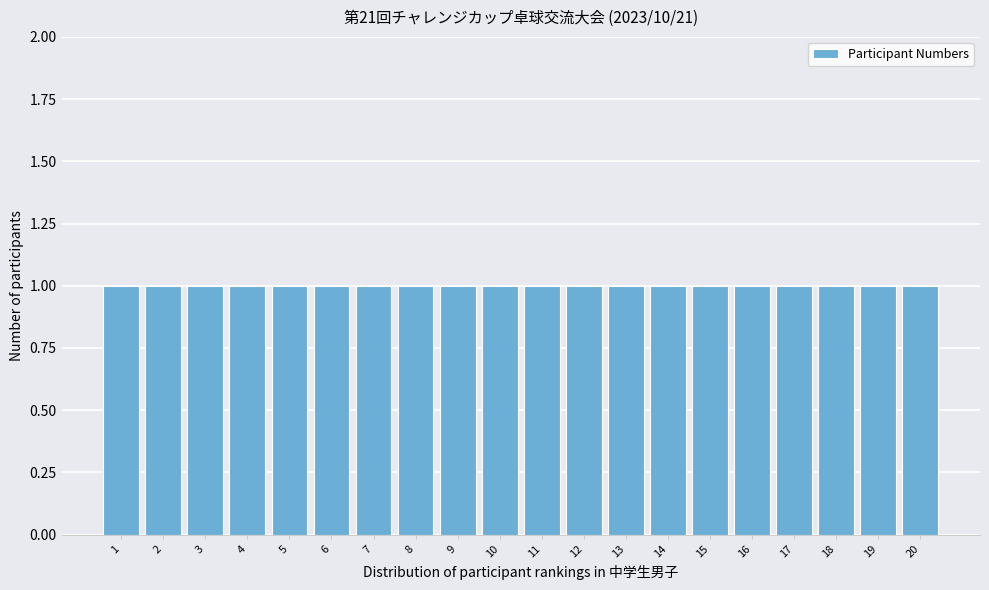

Reading left to right, list every bar in this chart as the range it spans on the x-axis followed by its height. The values are not printed on the chart, so give them approximately, as read against the axis.

0.5 to 1.5: 1
1.5 to 2.5: 1
2.5 to 3.5: 1
3.5 to 4.5: 1
4.5 to 5.5: 1
5.5 to 6.5: 1
6.5 to 7.5: 1
7.5 to 8.5: 1
8.5 to 9.5: 1
9.5 to 10.5: 1
10.5 to 11.5: 1
11.5 to 12.5: 1
12.5 to 13.5: 1
13.5 to 14.5: 1
14.5 to 15.5: 1
15.5 to 16.5: 1
16.5 to 17.5: 1
17.5 to 18.5: 1
18.5 to 19.5: 1
19.5 to 20.5: 1